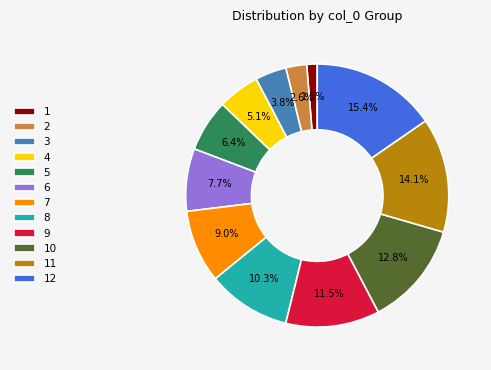

Count the number of slices in the pie.

12